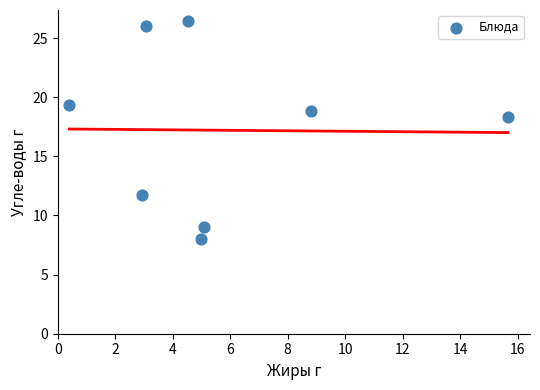

What is the average X value?

5.7